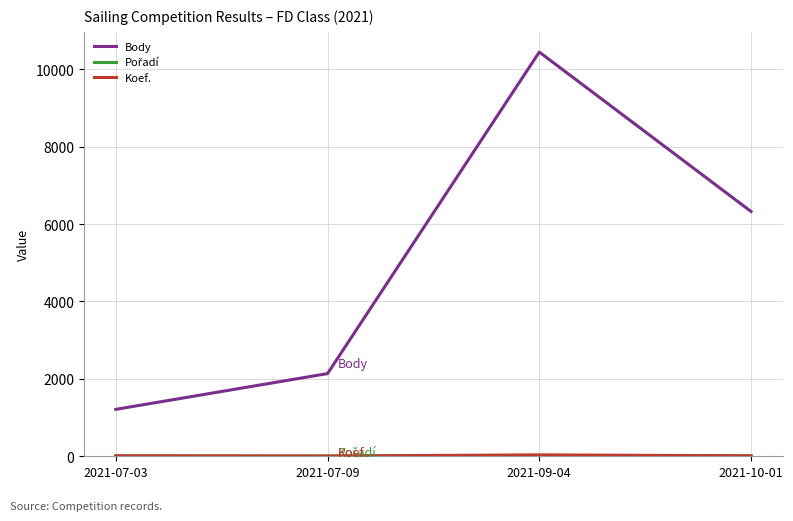

At which label is Body closest to 5827?

2021-10-01